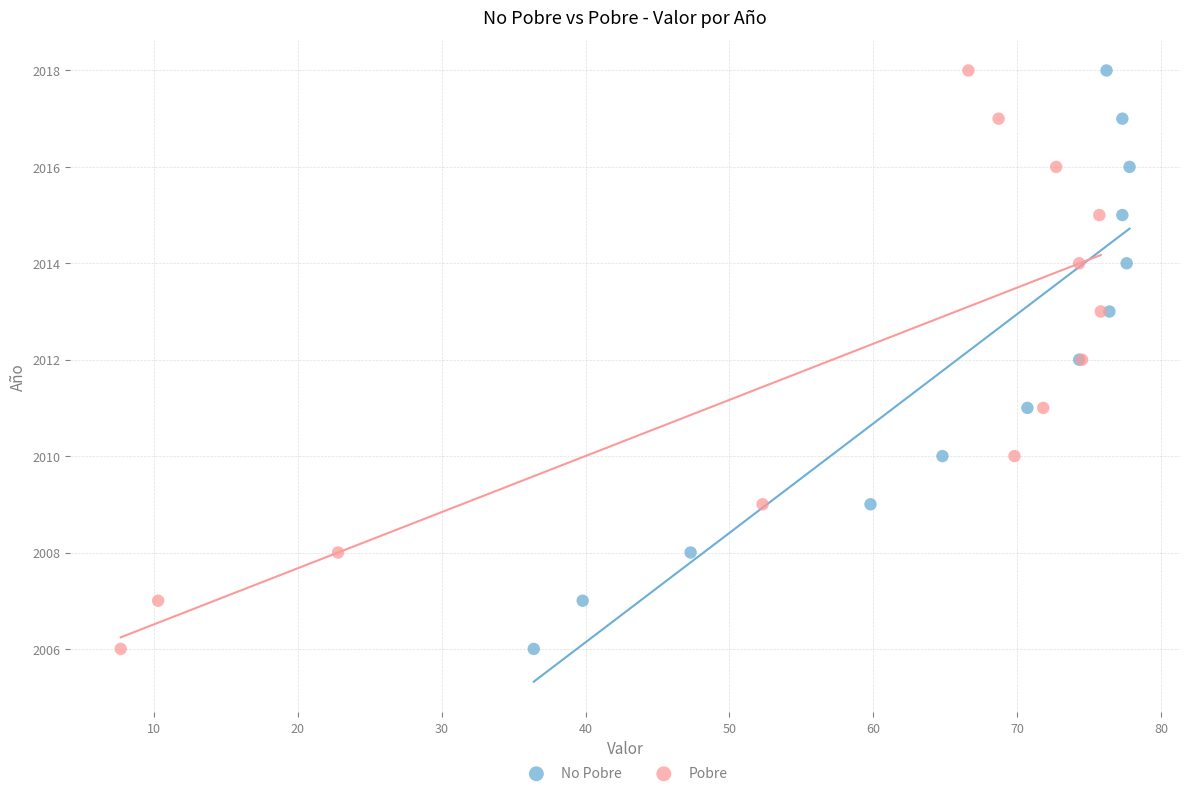

What are all the series names shown in the legend?

No Pobre, Pobre